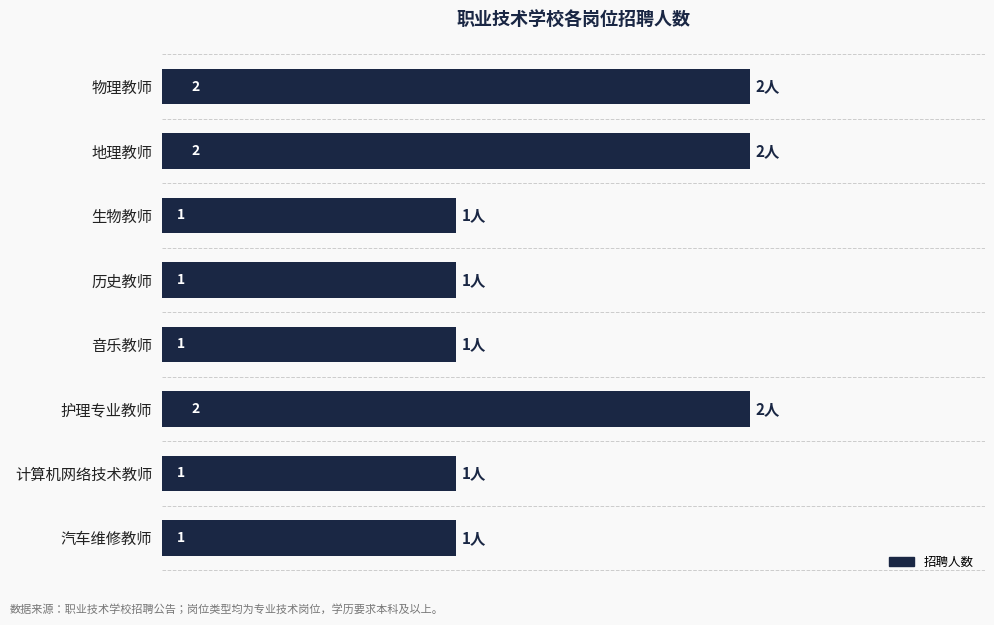

What is the difference between the maximum and second lowest values?

1